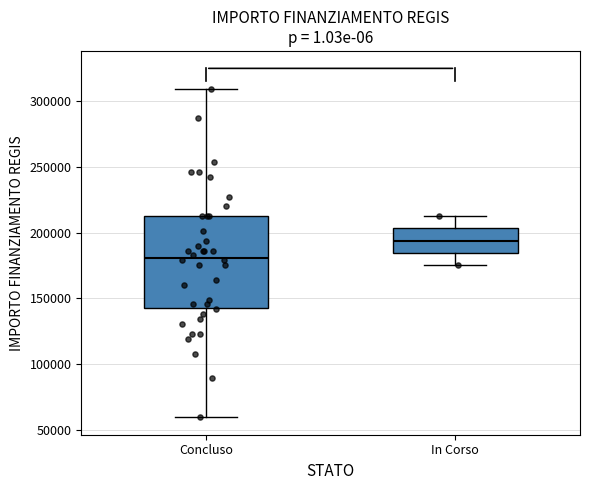

Comparing the boxes themselves (not the whiskers), which one is the tallest?

Concluso